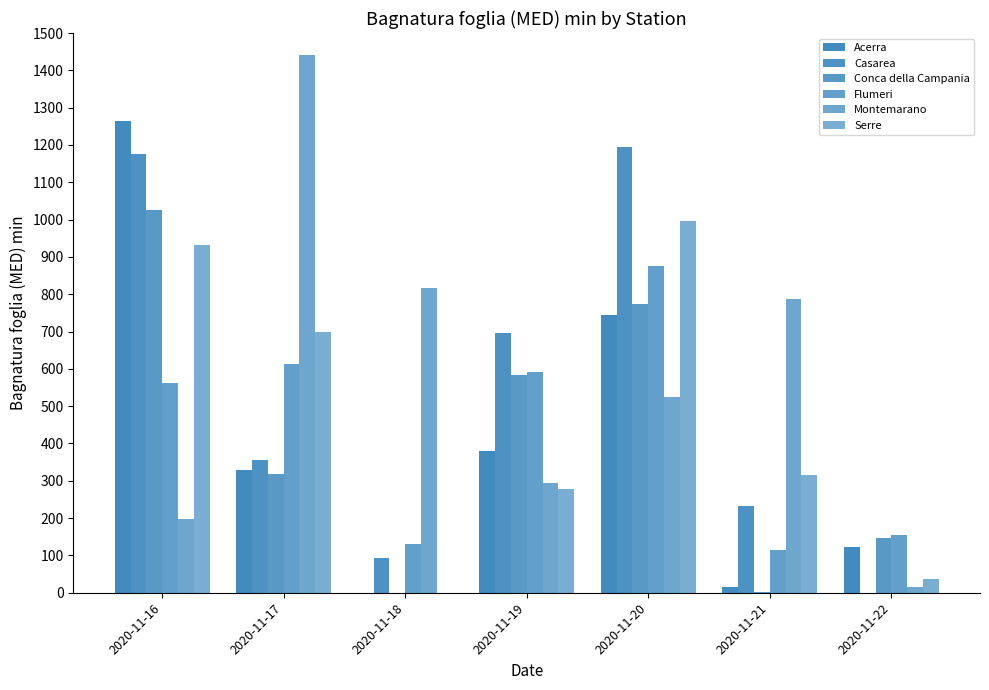

Are the bars horizontal?

No